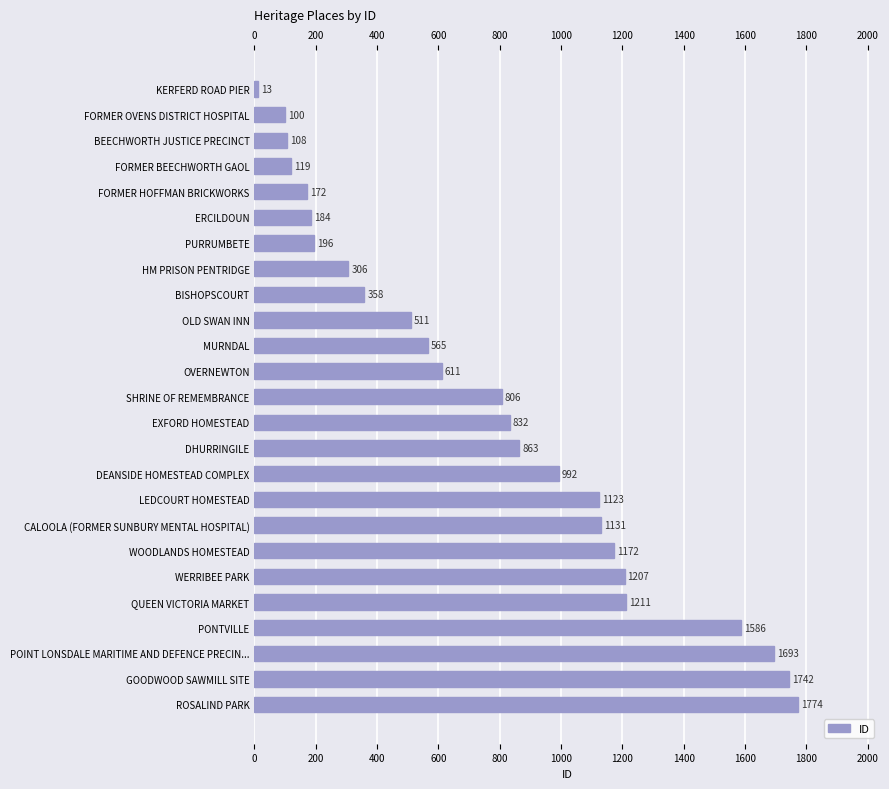

Which has a higher value, CALOOLA (FORMER SUNBURY MENTAL HOSPITAL) or OLD SWAN INN?

CALOOLA (FORMER SUNBURY MENTAL HOSPITAL)